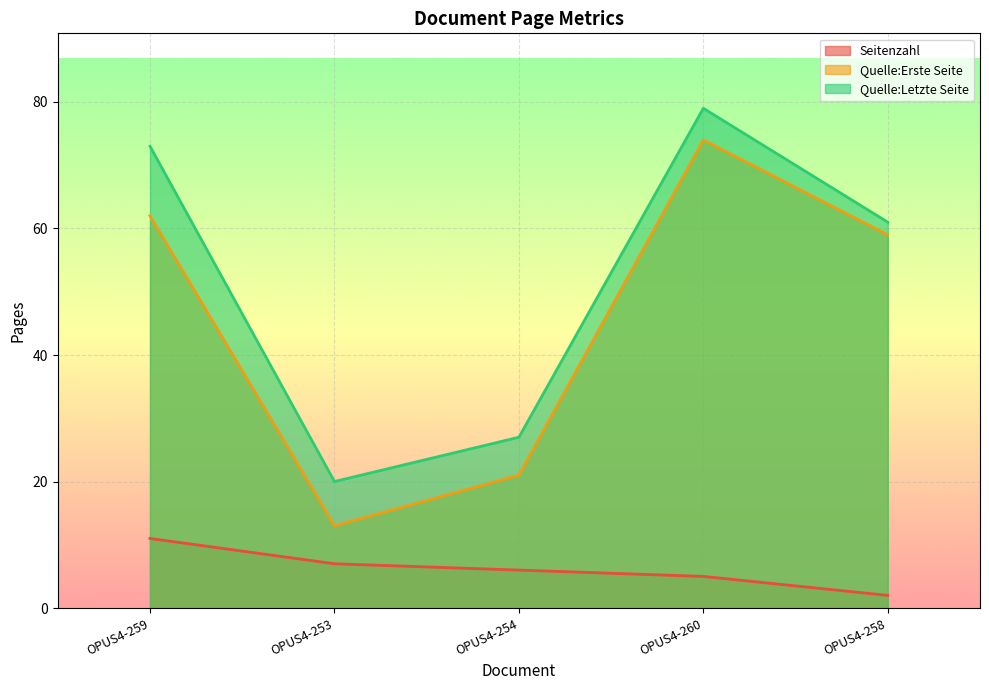

How many data points does each series have?

5